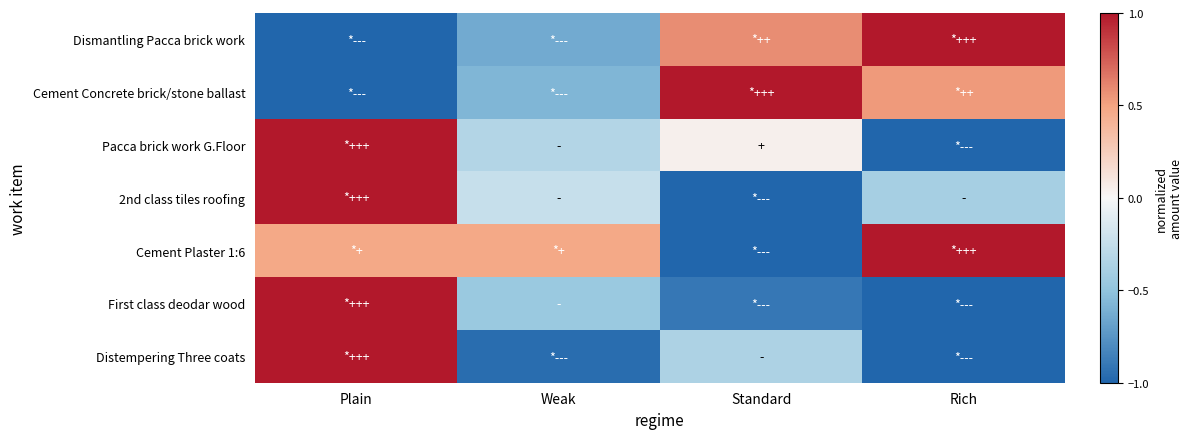

At which category is the sum across all series the highest?

Plain